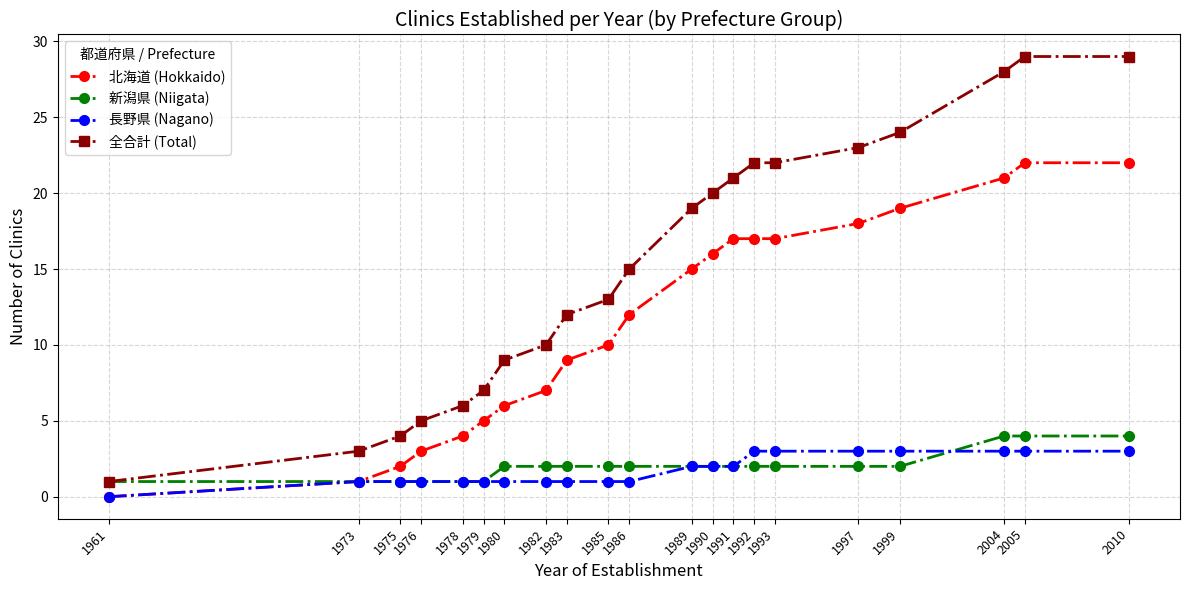

What is the approximate value of 長野県 (Nagano) at 1976?

1